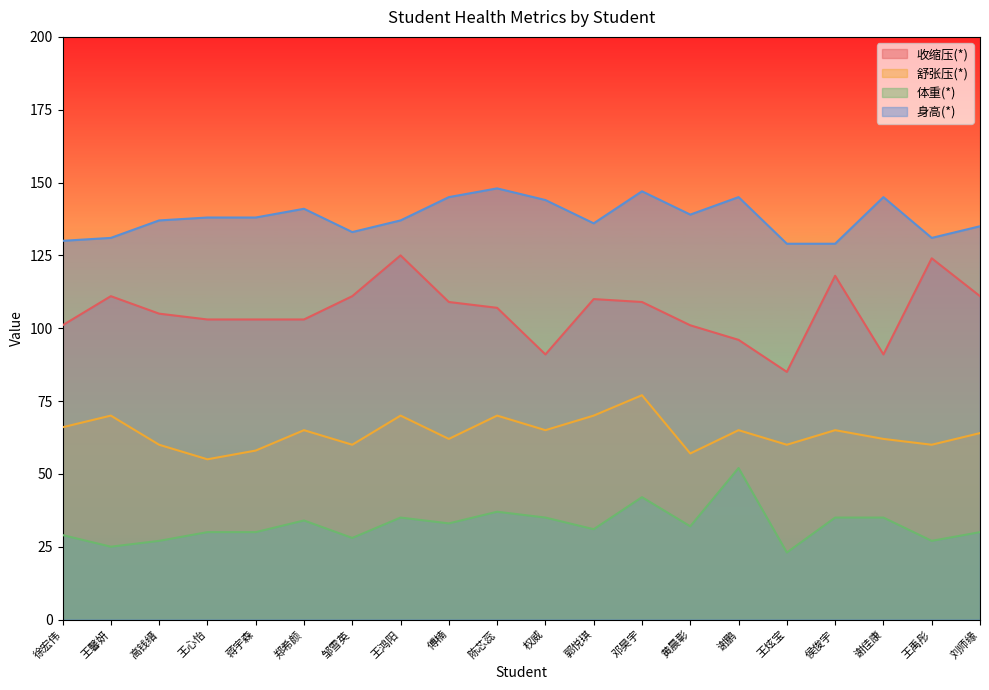

Which series has the widest spread of values?

收缩压(*)